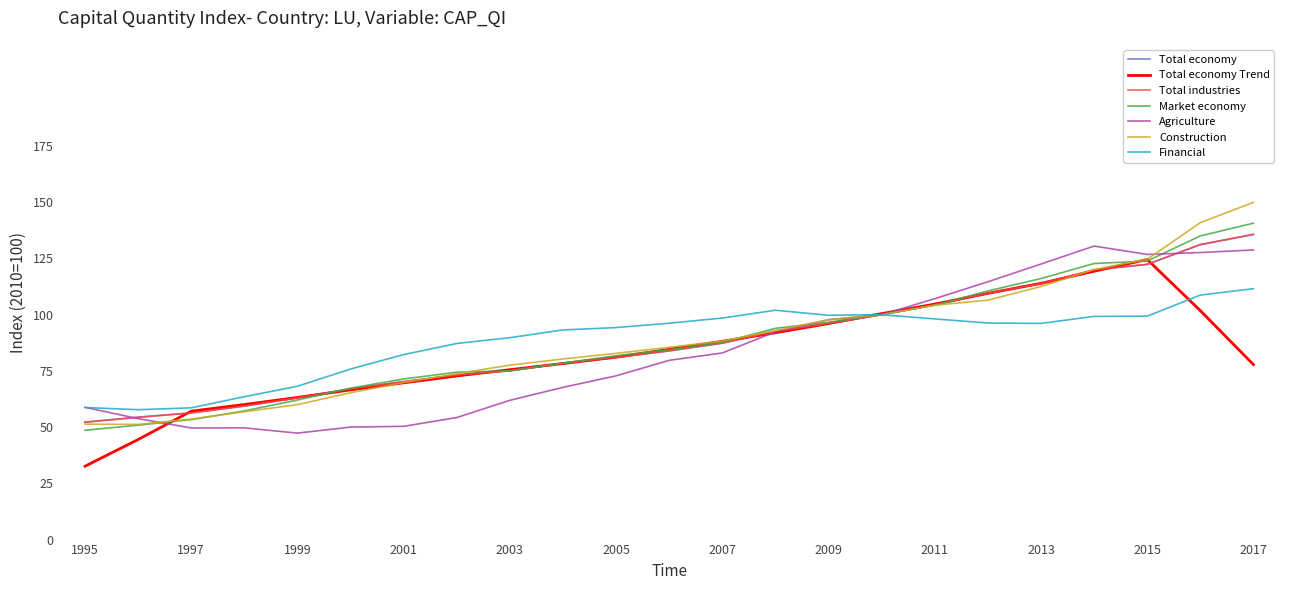

What is the minimum value for Construction?

51.2